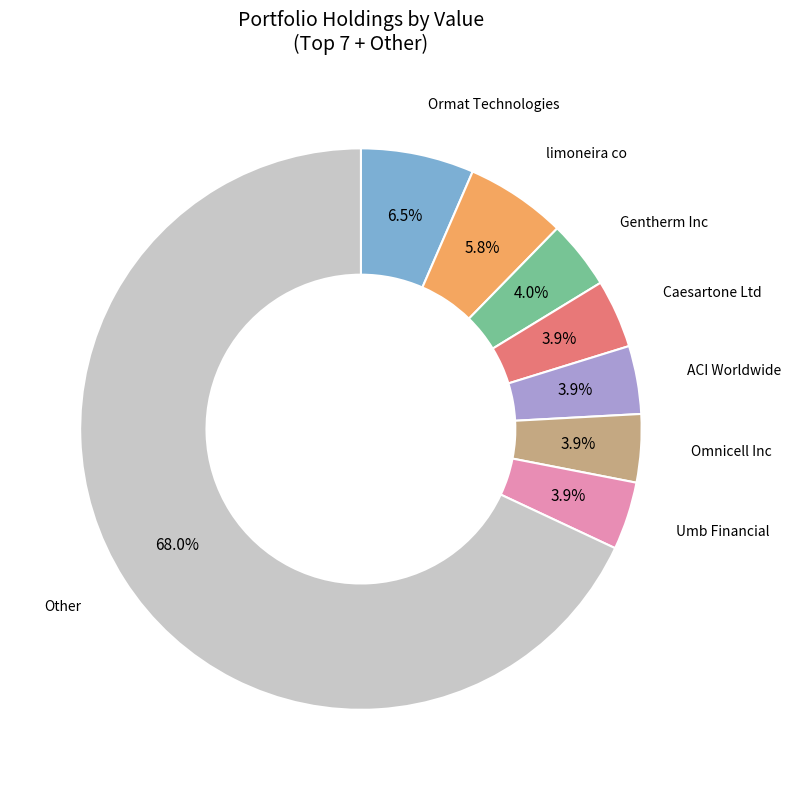

Is Ormat Technologies the majority of the pie?

No